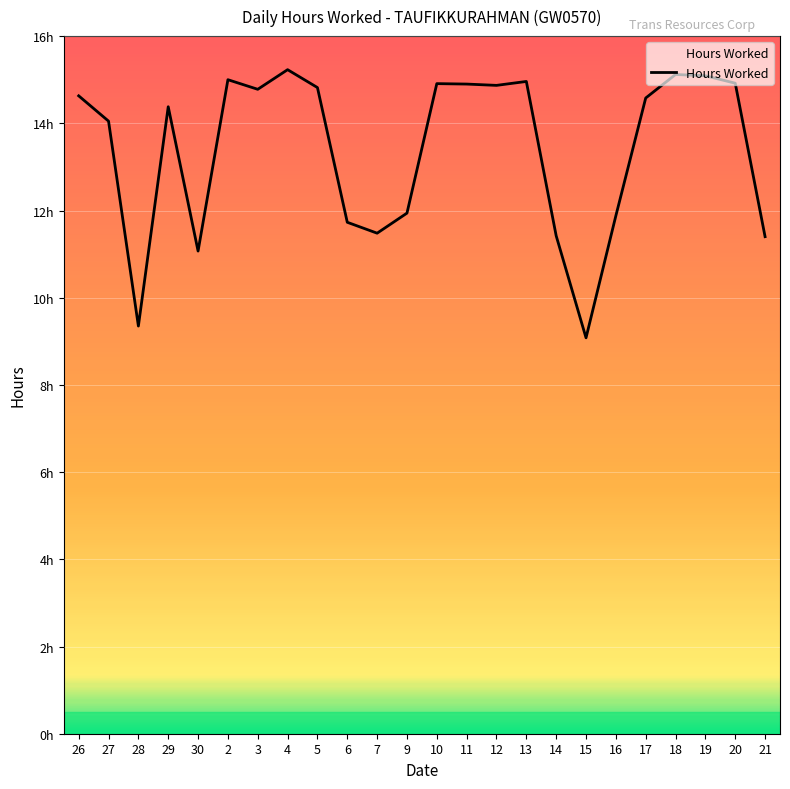

List the labels in order of value, largest first.

4, 18, 19, 2, 13, 20, 10, 11, 12, 5, 3, 26, 17, 29, 27, 9, 16, 6, 7, 14, 21, 30, 28, 15